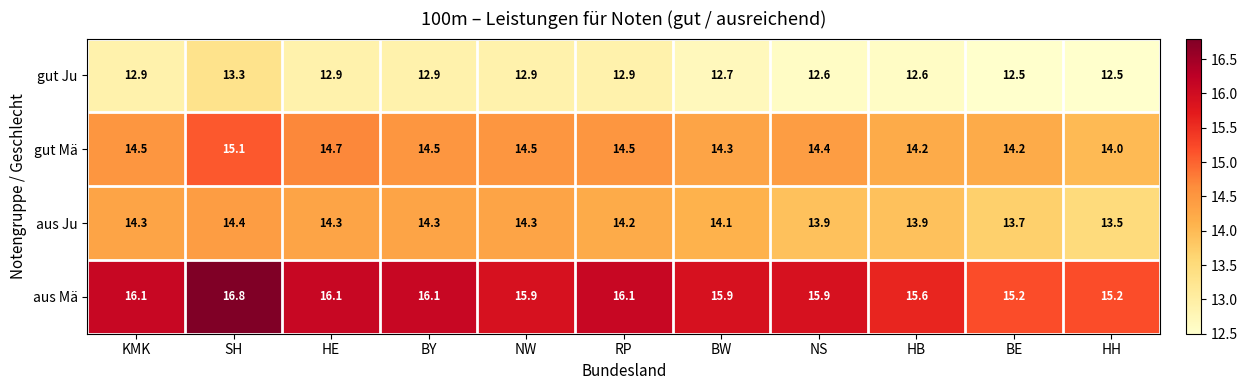

True or false: aus Ju has a value of 8.0 at SH.

False